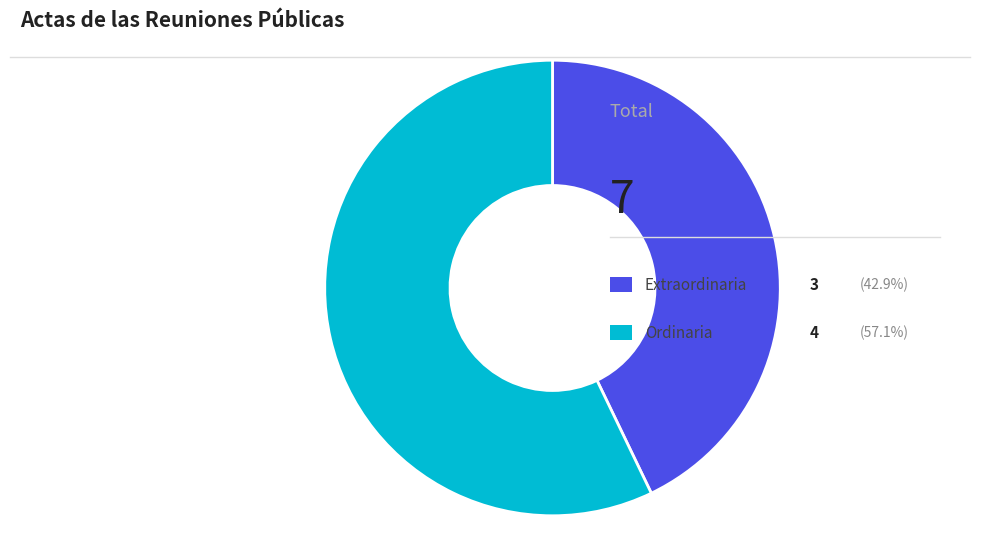

Is there a majority slice in this chart?

Yes